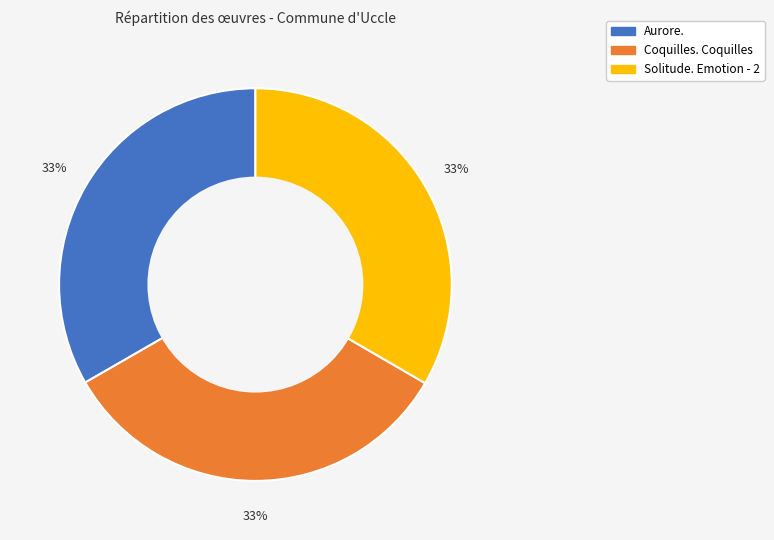

Is Solitude. Emotion - 2 the majority of the pie?

No